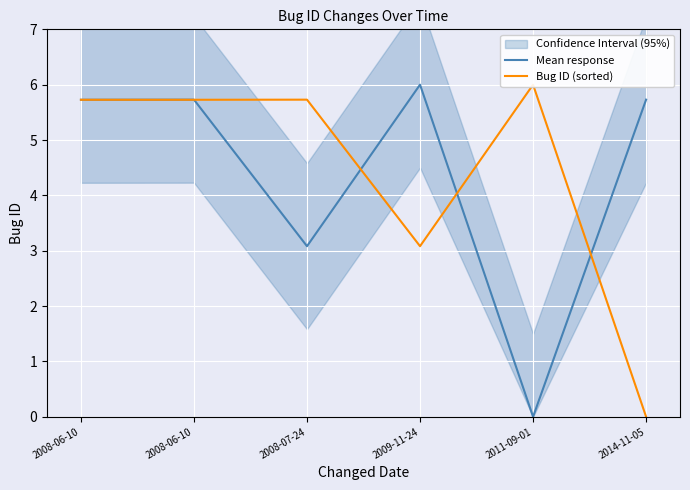

True or false: Bug ID (sorted) and Mean response intersect in this chart.

True